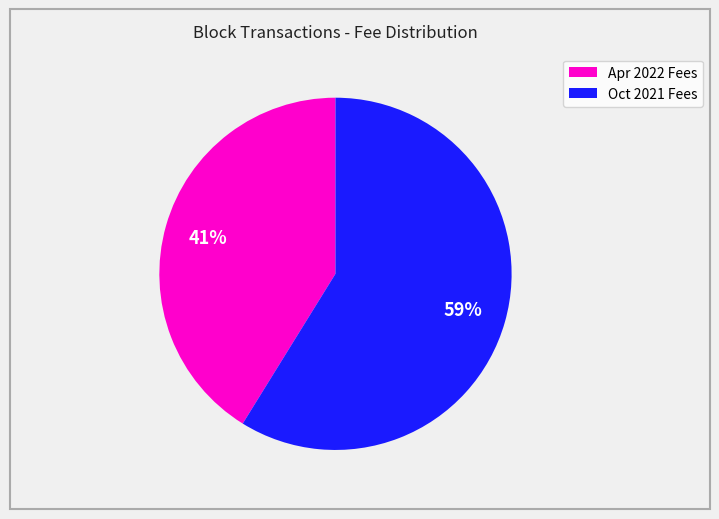

Is there a majority slice in this chart?

Yes